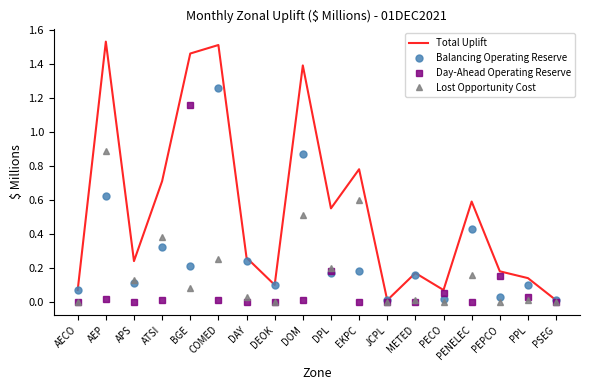

In Total Uplift, how many points are lower than both neighbors (excluding endpoints)?

5